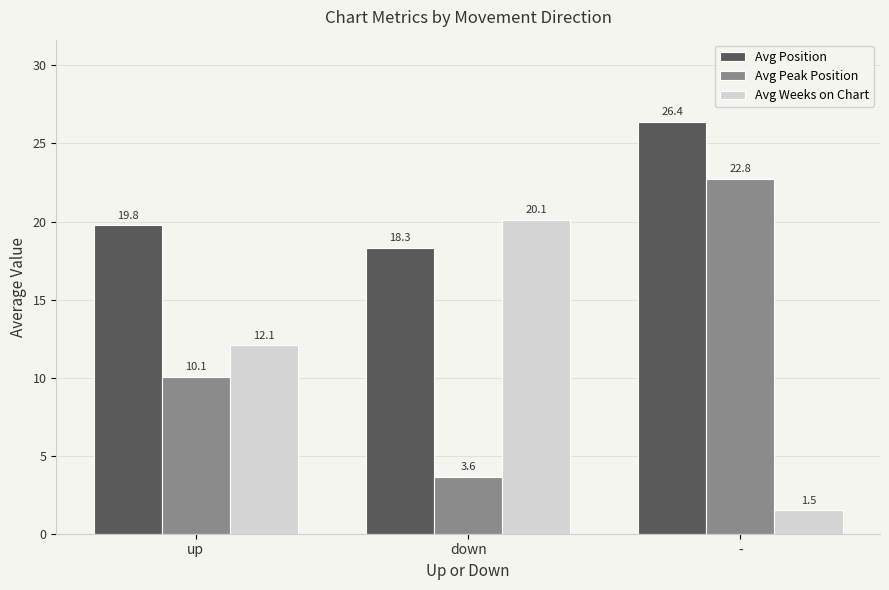

True or false: Avg Weeks on Chart has a value of 7.4 at up.

False